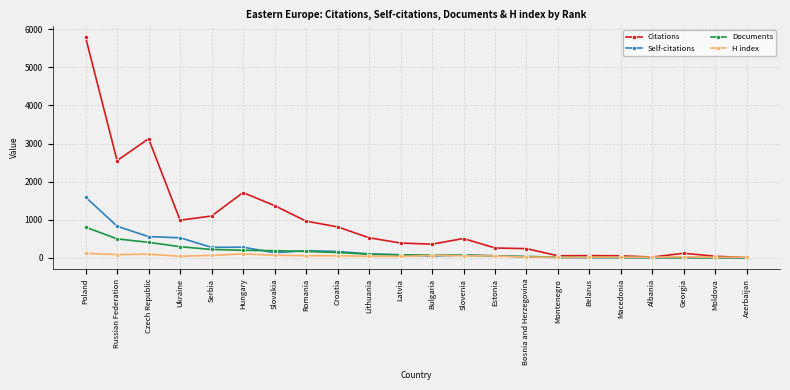

What is the label of the 10th point from the left?

Lithuania